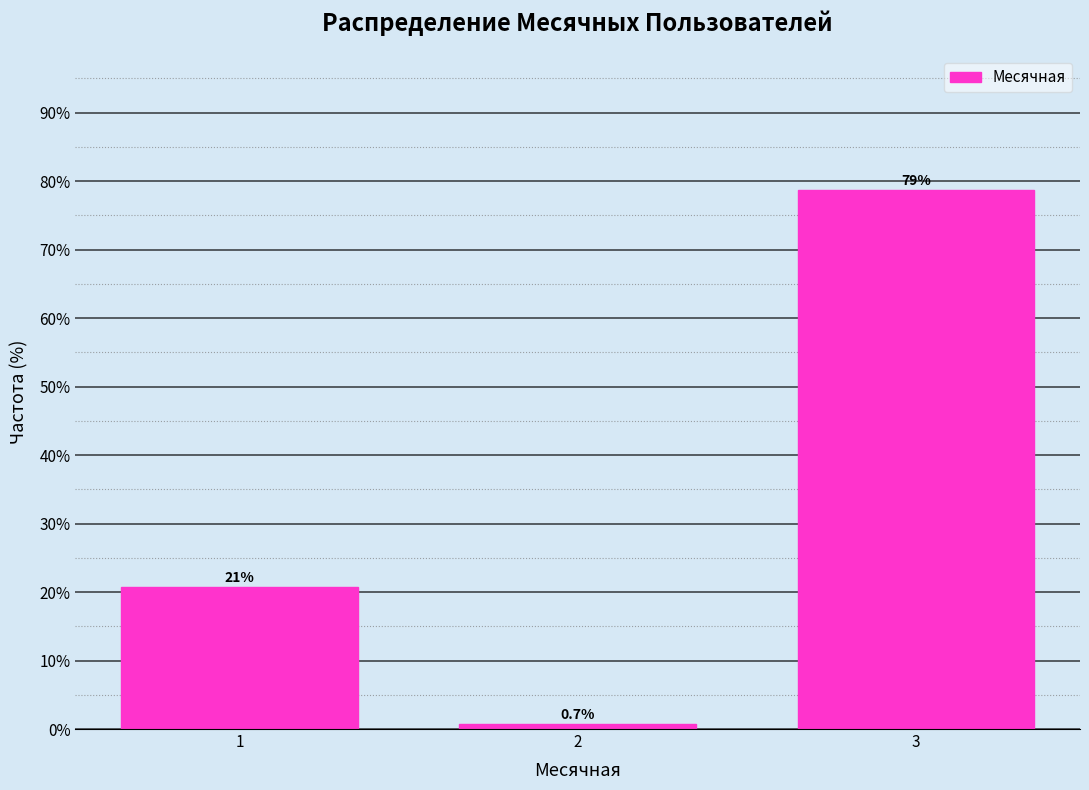

Reading left to right, transcribe all the data shown in this chart.

1=20.7	2=0.7	3=78.7